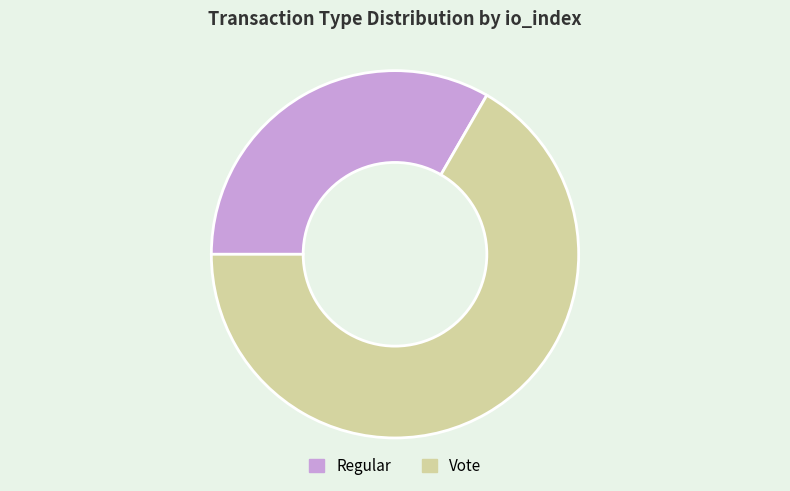

True or false: Regular accounts for 33% of the total.

True